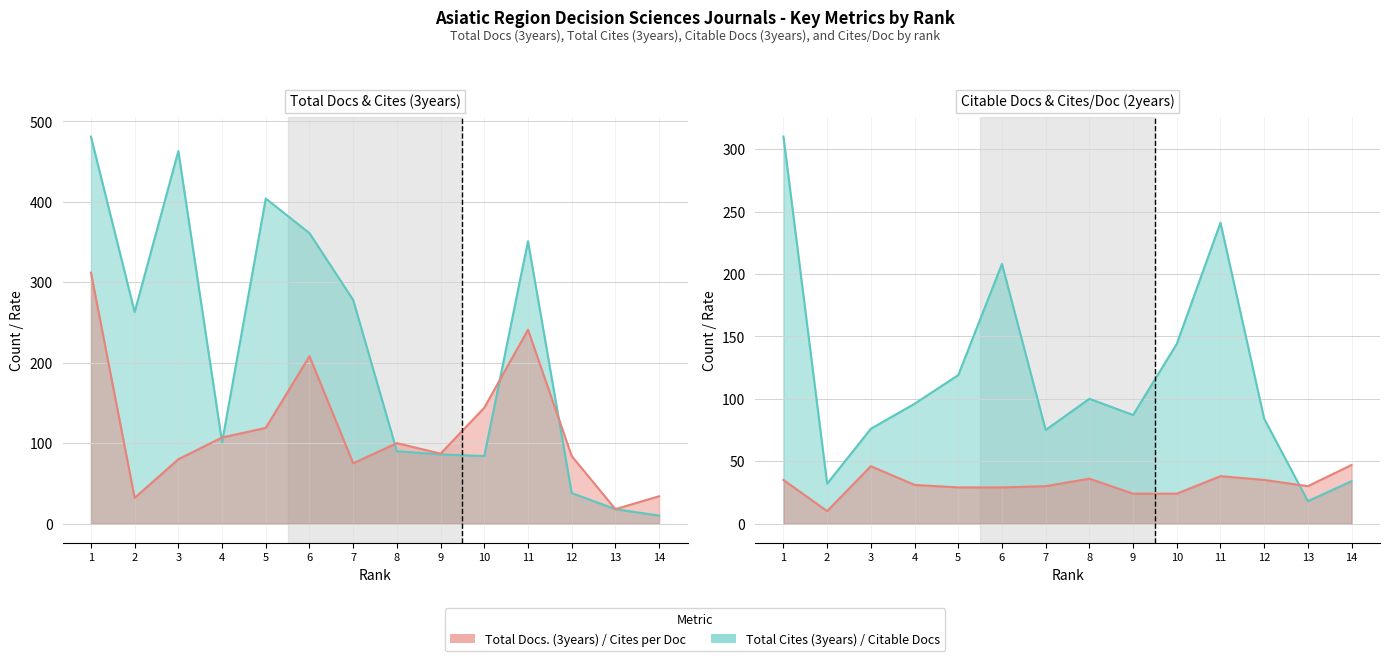

Which series has the largest total across all categories?

Total Cites (3years)